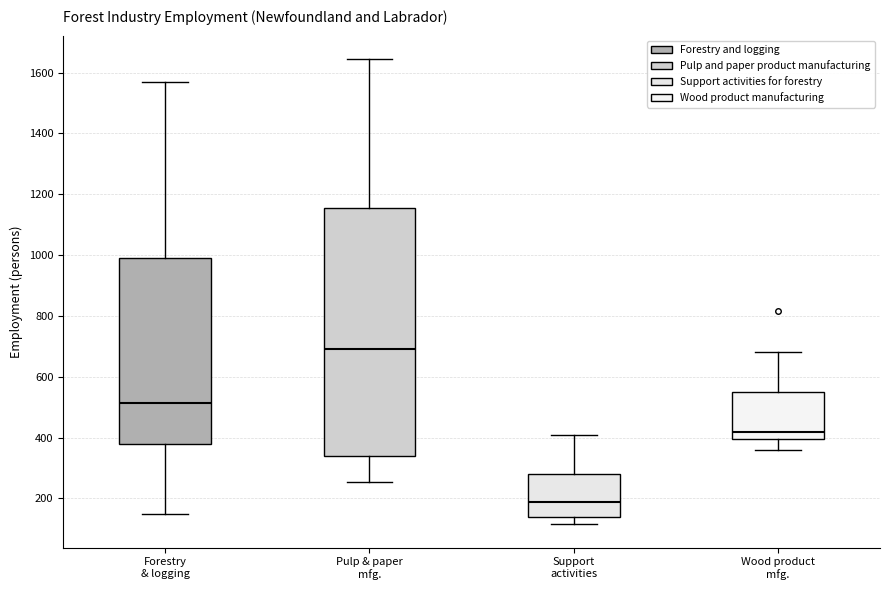

Which box is the tallest, from its lower edge to its upper edge?

Pulp & paper mfg.